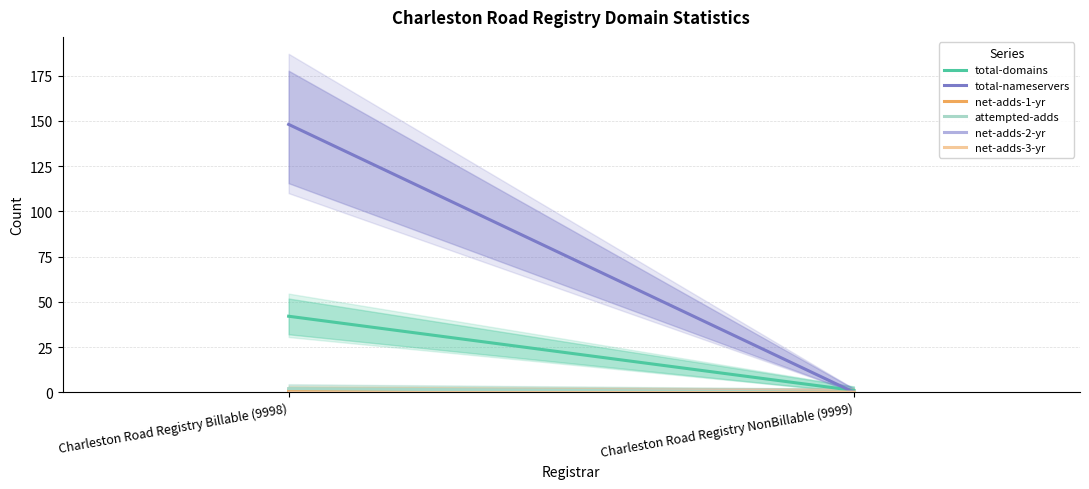

Is the value of total-domains at Charleston Road Registry Billable (9998) greater than the value of attempted-adds at Charleston Road Registry Billable (9998)?

Yes